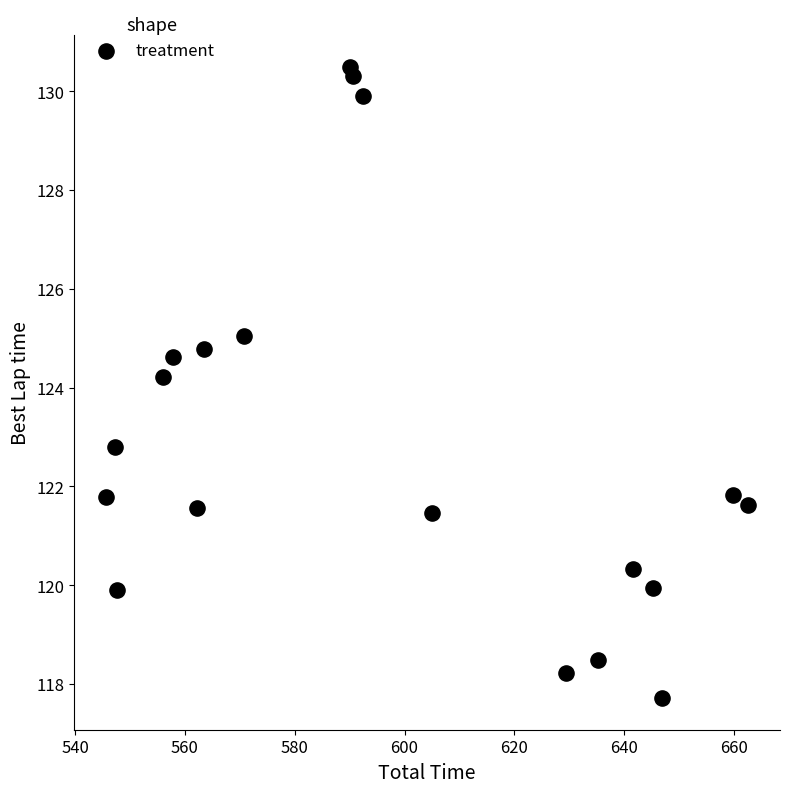

What is the range of X values (max minus min)?

116.8